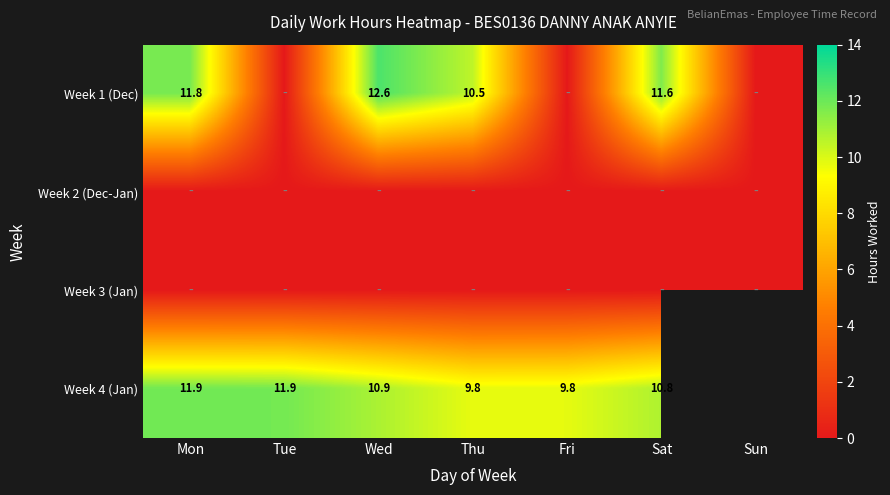

At how many categories does at least one series exceed 8?

6